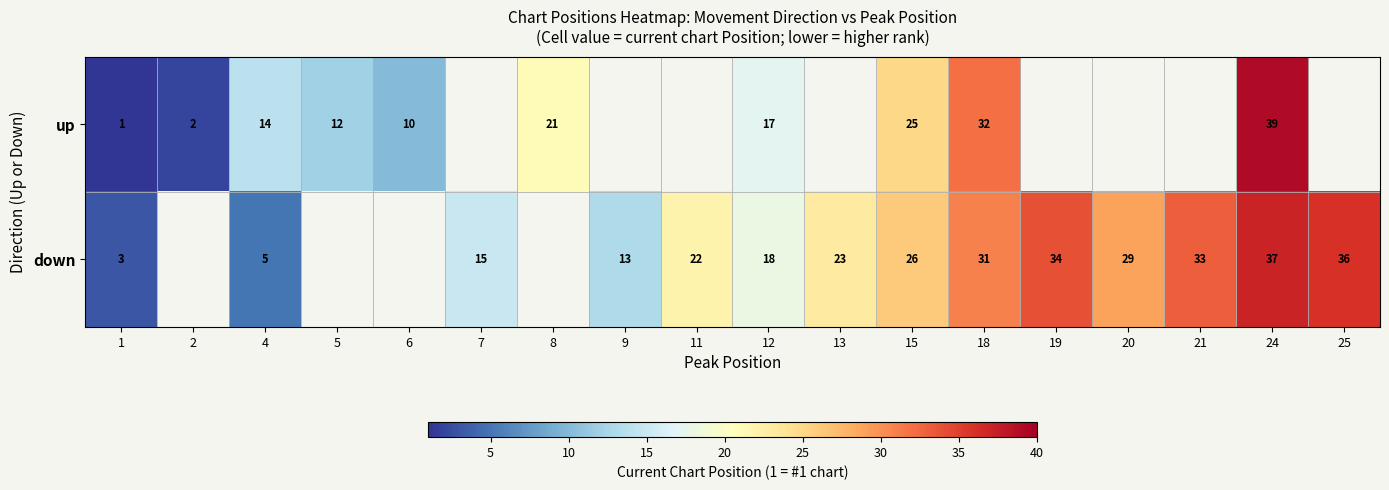

Which category has the highest value across all series?

24